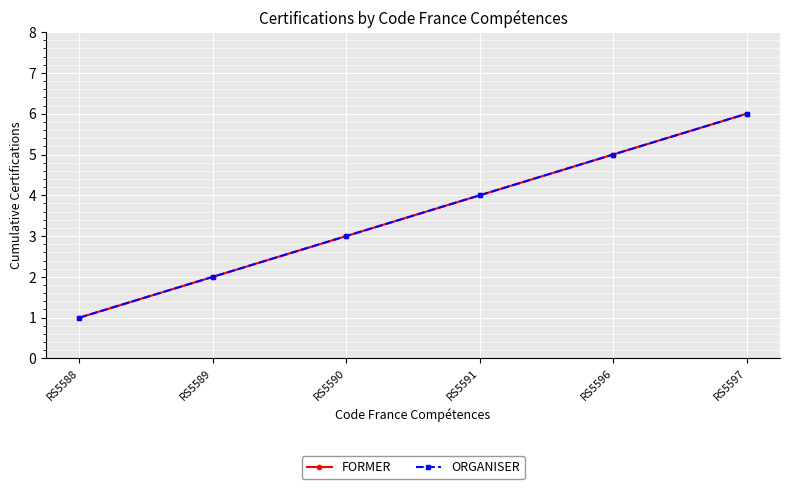

Which category has the lowest value across all series?

RS5588